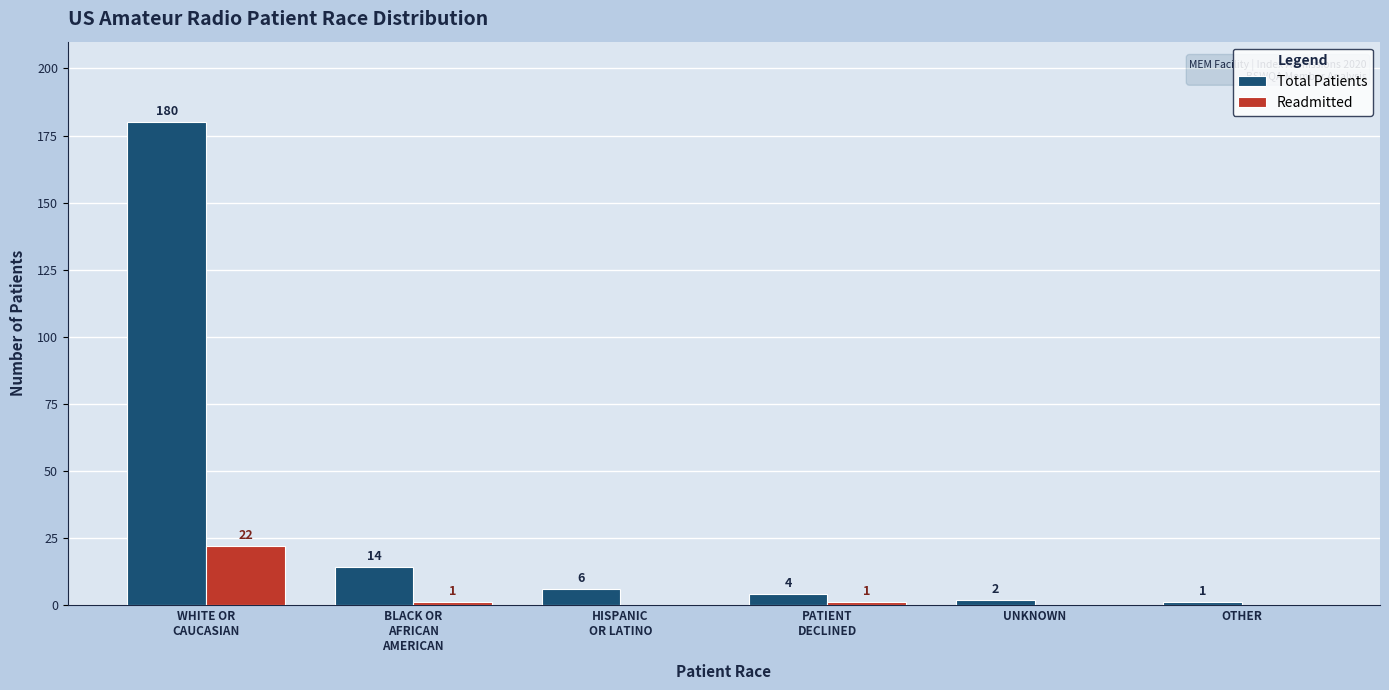

What are all the series names shown in the legend?

Total Patients, Readmitted